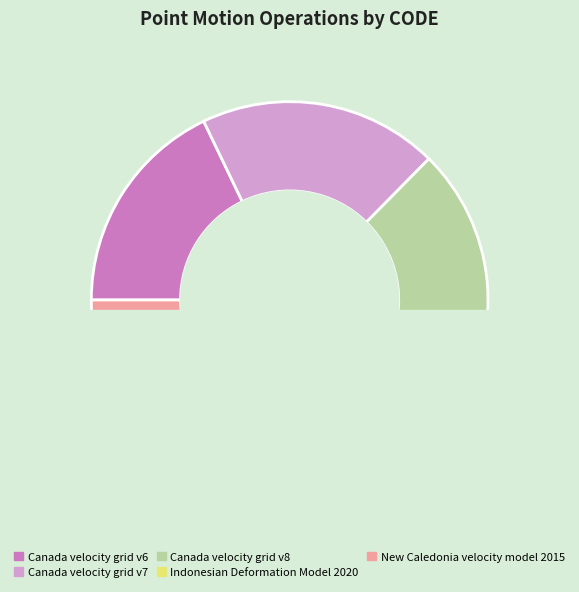

Combined, do Indonesian Deformation Model 2020 and Canada velocity grid v8 account for over 50%?

No